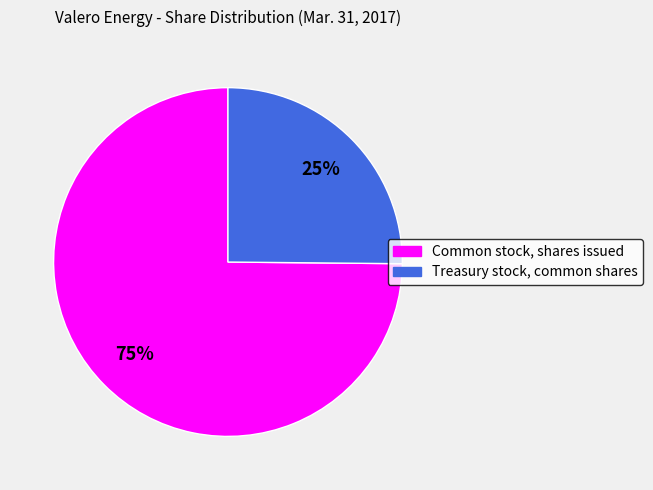

Approximately how many times larger is the value at Treasury stock, common shares compared to Common stock, shares issued?

0.3